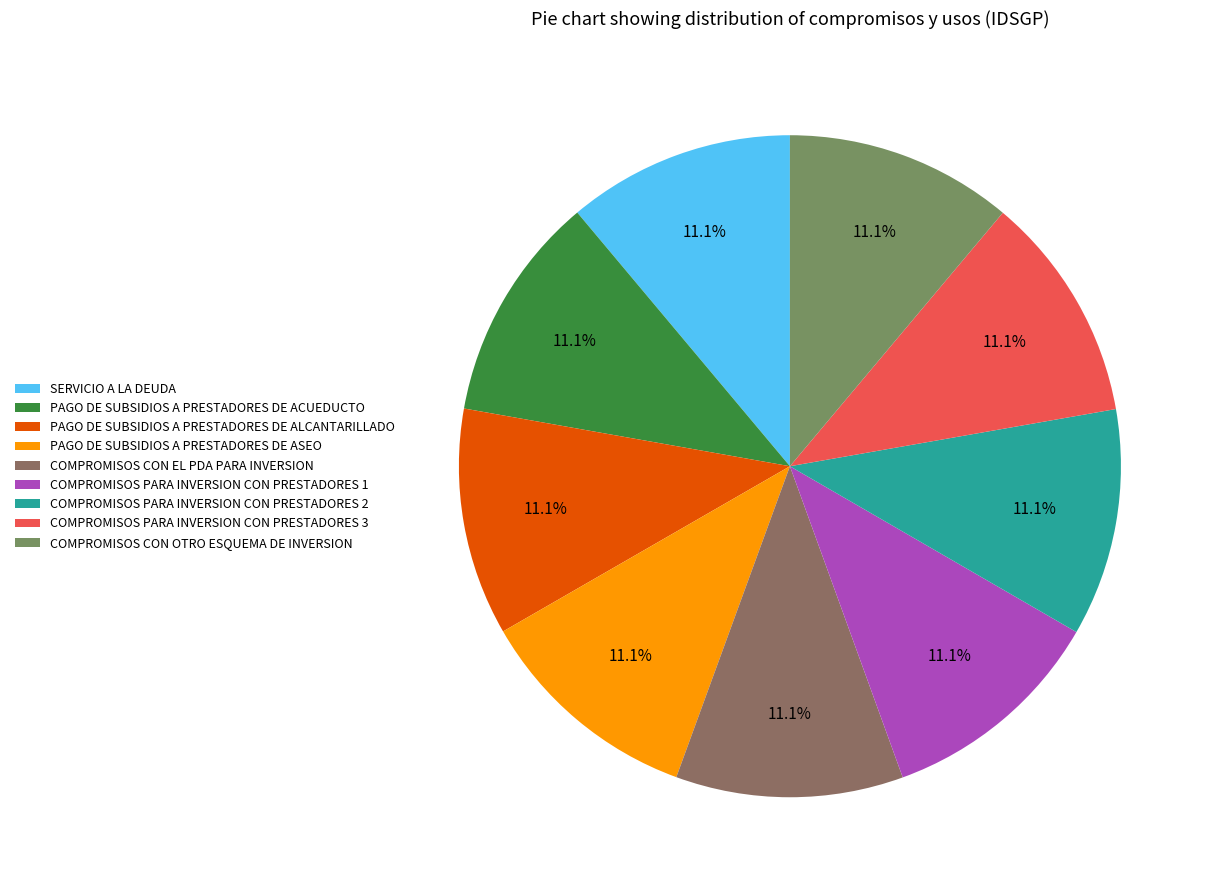

Approximately how many times larger is the value at PAGO DE SUBSIDIOS A PRESTADORES DE ASEO compared to PAGO DE SUBSIDIOS A PRESTADORES DE ALCANTARILLADO?

1.0